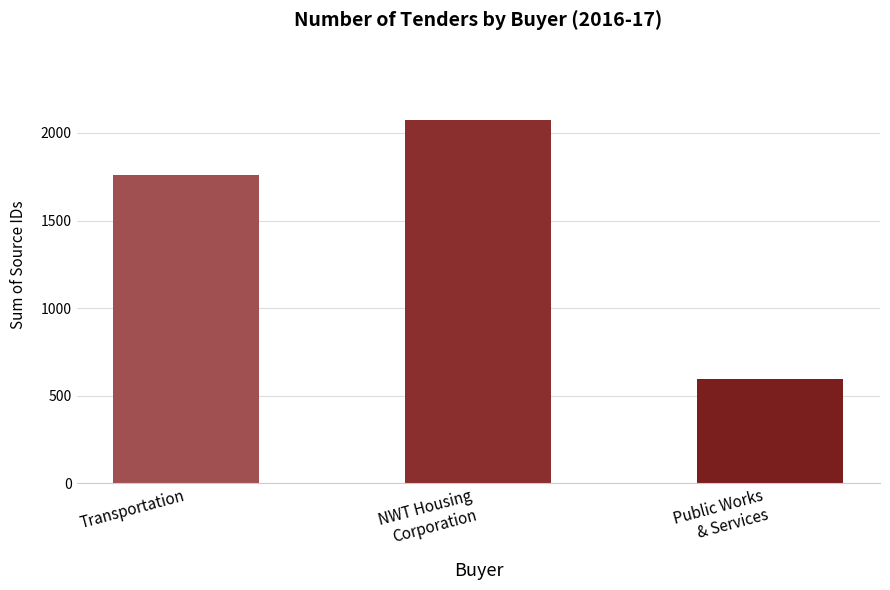

How many series are shown in this chart?

1